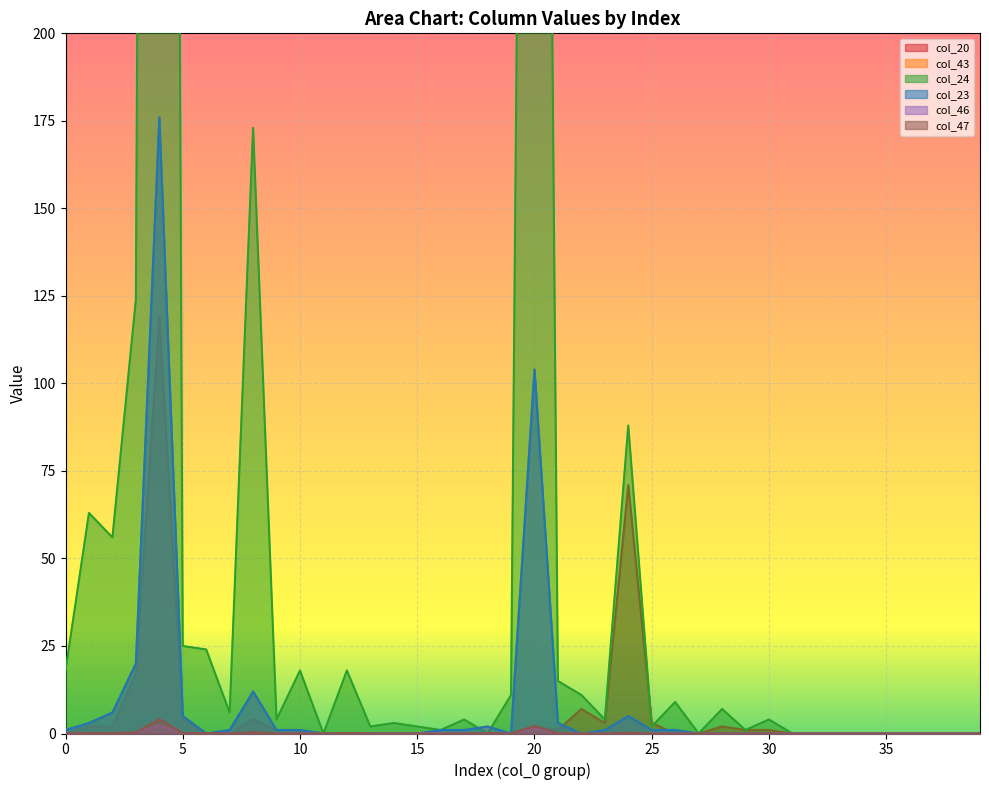

Reading left to right, transcribe all the data shown in this chart.

col_20: 0.0	2.0	2.0	17.0	119.0	4.0	0.0	0.0	4.0	1.0	1.0	0.0	0.0	0.0	0.0	0.0	0.0	0.0	0.0	0.0	2.0	1.0	7.0	3.0	71.0	3.0	0.0	0.0	2.0	1.0	1.0	0.0	0.0	0.0	0.0	0.0	0.0	0.0	0.0	0.0
col_43: 1.0	3.0	6.0	20.0	176.0	5.0	0.0	1.0	12.0	1.0	1.0	0.0	0.0	0.0	0.0	0.0	1.0	1.0	2.0	0.0	104.0	3.0	0.0	1.0	5.0	1.0	1.0	0.0	0.0	0.0	0.0	0.0	0.0	0.0	0.0	0.0	0.0	0.0	0.0	0.0
col_24: 18.0	63.0	56.0	124.0	1465.0	25.0	24.0	6.0	173.0	4.0	18.0	0.0	18.0	2.0	3.0	2.0	1.0	4.0	0.0	11.0	787.0	15.0	11.0	4.0	88.0	2.0	9.0	0.0	7.0	1.0	4.0	0.0	0.0	0.0	0.0	0.0	0.0	0.0	0.0	0.0
col_23: 1.0	3.0	6.0	20.0	176.0	5.0	0.0	1.0	12.0	1.0	1.0	0.0	0.0	0.0	0.0	0.0	1.0	1.0	2.0	0.0	104.0	3.0	0.0	1.0	5.0	1.0	1.0	0.0	0.0	0.0	0.0	0.0	0.0	0.0	0.0	0.0	0.0	0.0	0.0	0.0
col_46: 0.0	0.0	0.1	0.3	2.3	0.1	0.0	0.0	0.2	0.0	0.0	0.0	0.0	0.0	0.0	0.0	0.1	0.0	0.0	0.0	1.4	0.0	0.0	0.0	0.1	0.0	0.0	0.0	0.0	0.0	0.0	0.0	0.0	0.0	0.0	0.0	0.0	0.0	0.0	0.0
col_47: 0.0	0.1	0.1	0.3	4.1	0.1	0.1	0.0	0.4	0.0	0.0	0.0	0.1	0.0	0.0	0.0	0.0	0.0	0.1	0.0	2.2	0.0	0.1	0.0	0.2	0.0	0.0	0.0	0.0	0.0	0.0	0.0	0.0	0.0	0.0	0.0	0.0	0.0	0.0	0.0